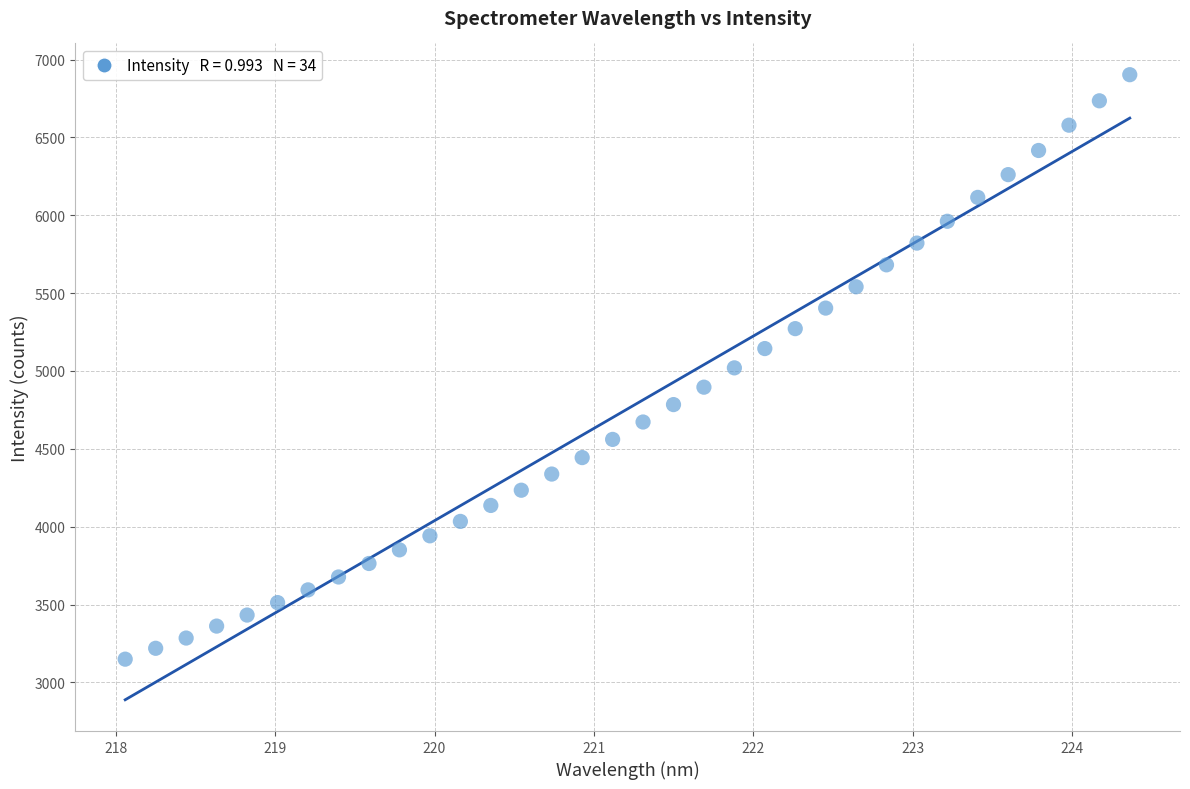

What is the range of Y values (max minus min)?

3753.6